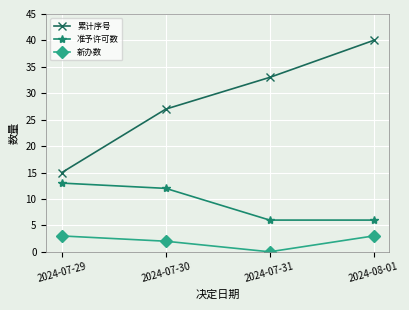

Reading left to right, list all the values displayed in this chart.

累计序号: 15	27	33	40
准予许可数: 13	12	6	6
新办数: 3	2	0	3